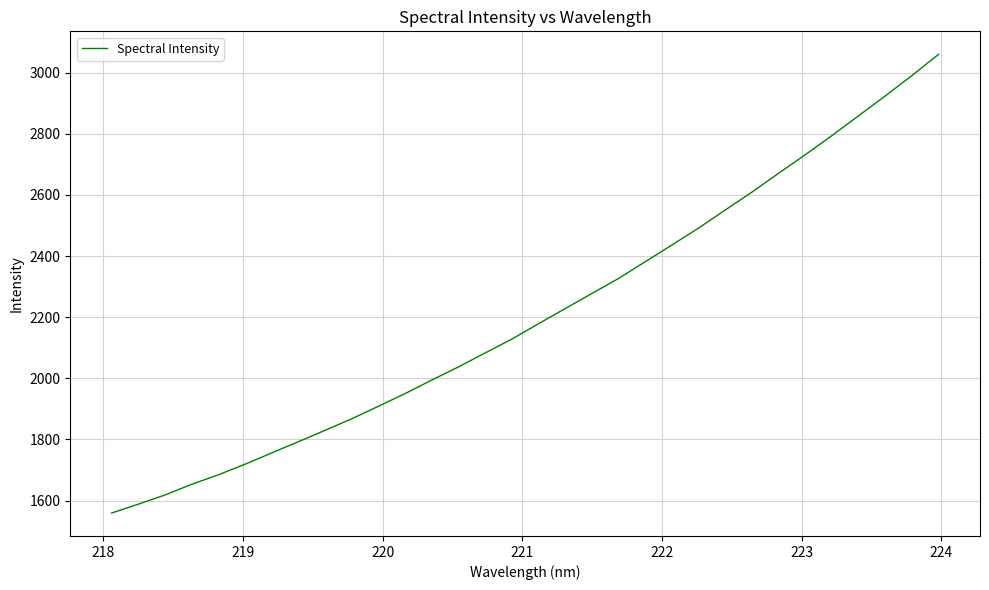

Count the number of categories in the chart.

32